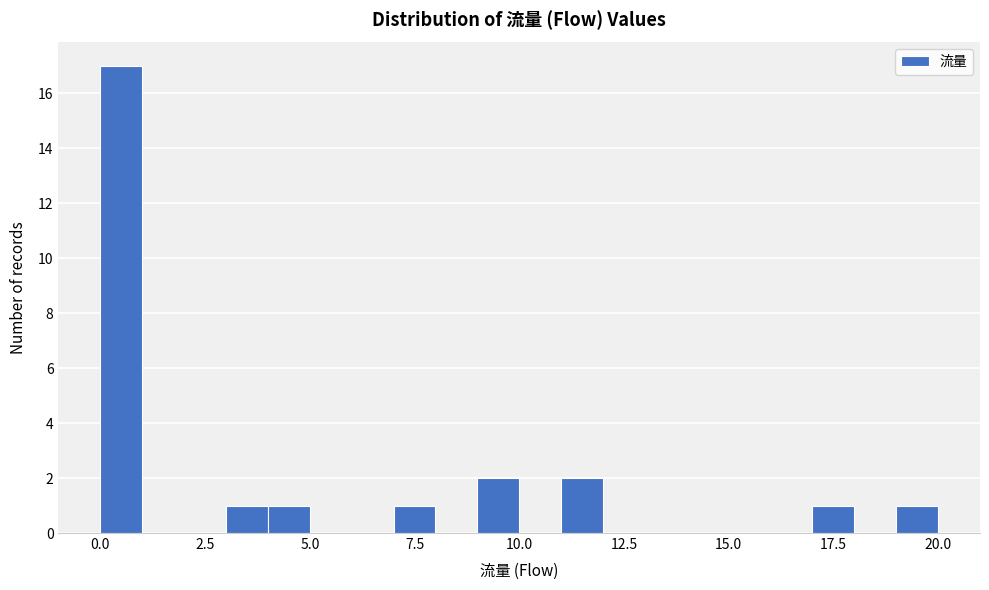

Read against the x-axis, roughly where is the centre of the tallest bar?

0.5